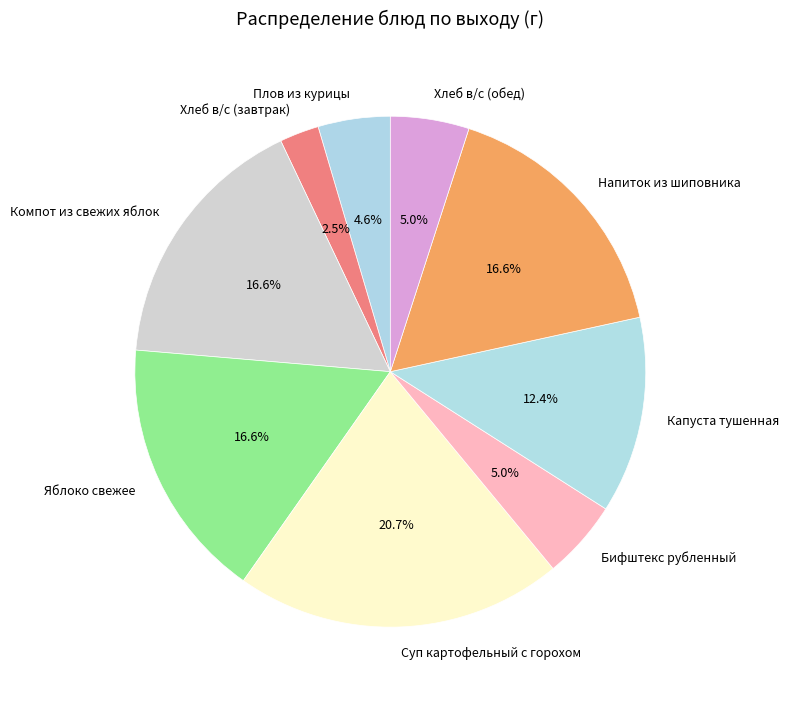

Is it true that Капуста тушенная is 12% of the pie?

True